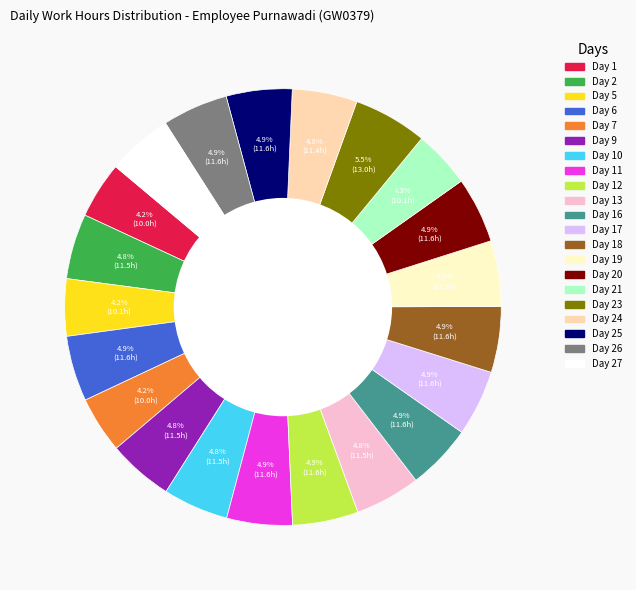

Does any single category account for the majority?

No